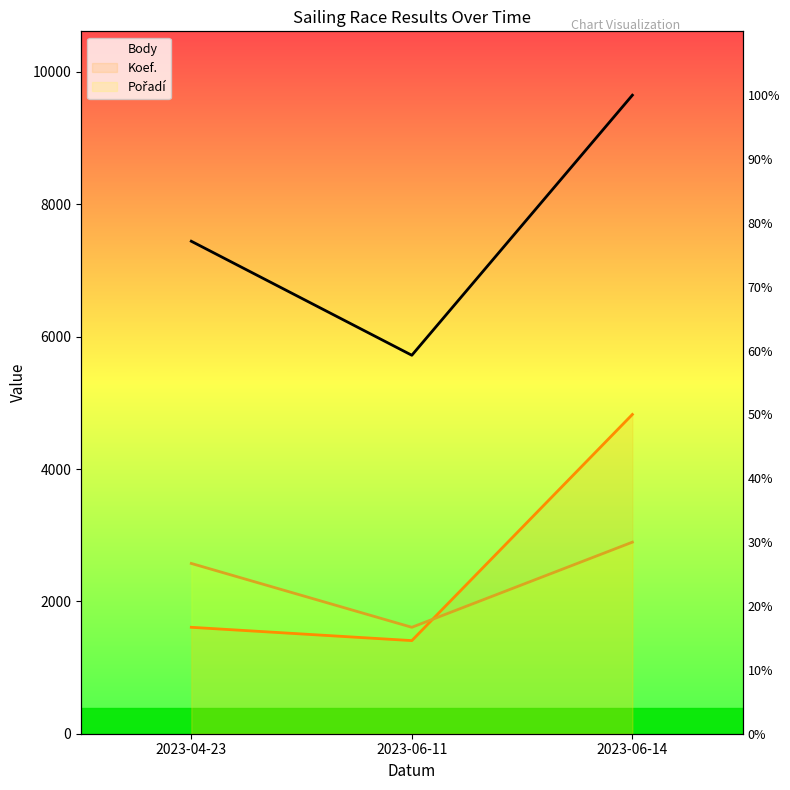

What is the spread (max minus min) of values at 2023-04-23?

5833.8